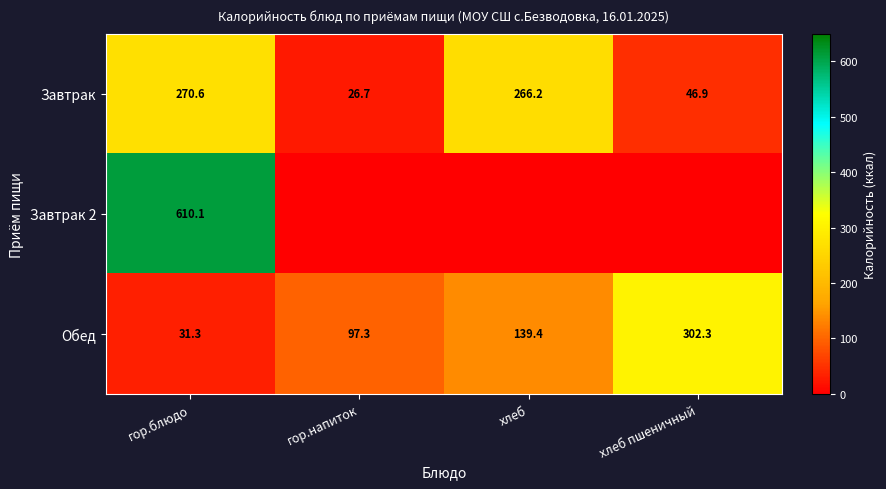

What is the lowest value of the Обед series?

31.3